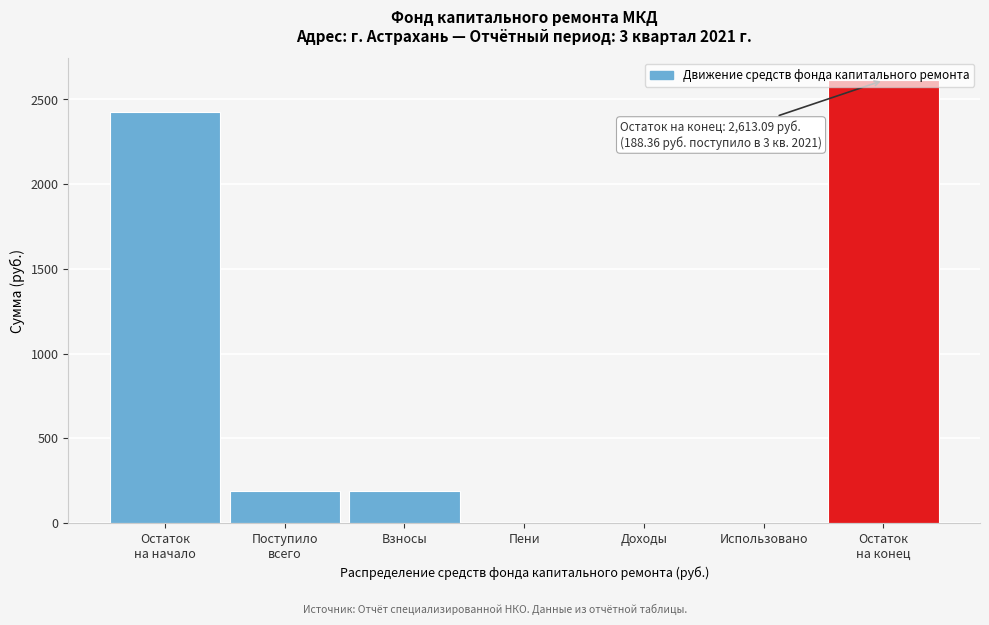

What is the greatest value displayed?

2613.1